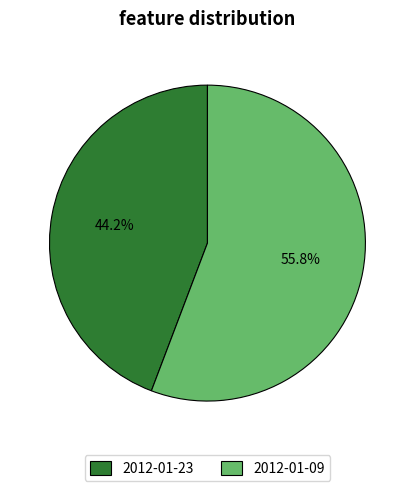

To the nearest percent, what percentage of the pie is 2012-01-23?

44%